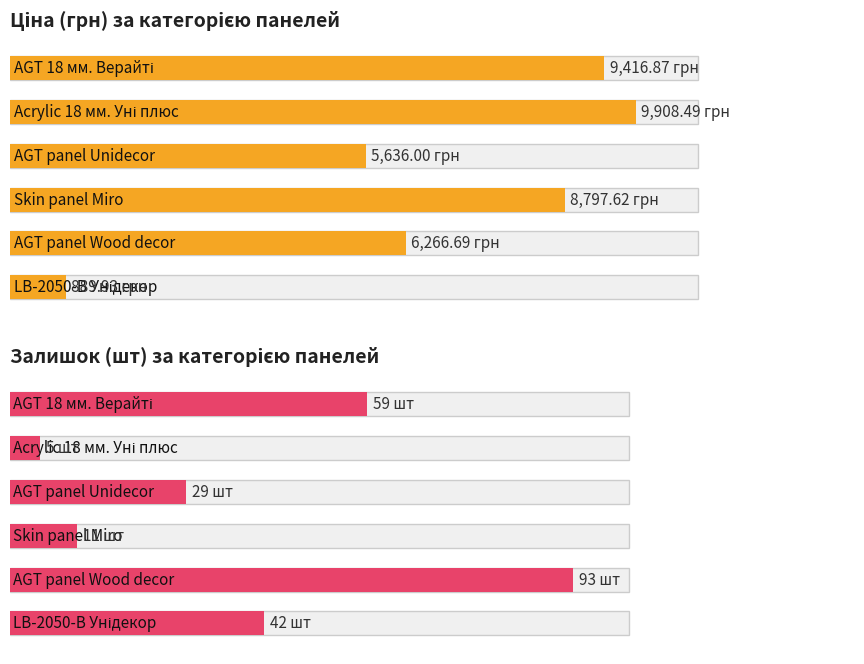

Reading right to left, extract all data points from this chart.

Ціна: 889.9	6266.7	8797.6	5636.0	9908.5	9416.9
Залишок: 42.0	93.0	11.0	29.0	5.0	59.0